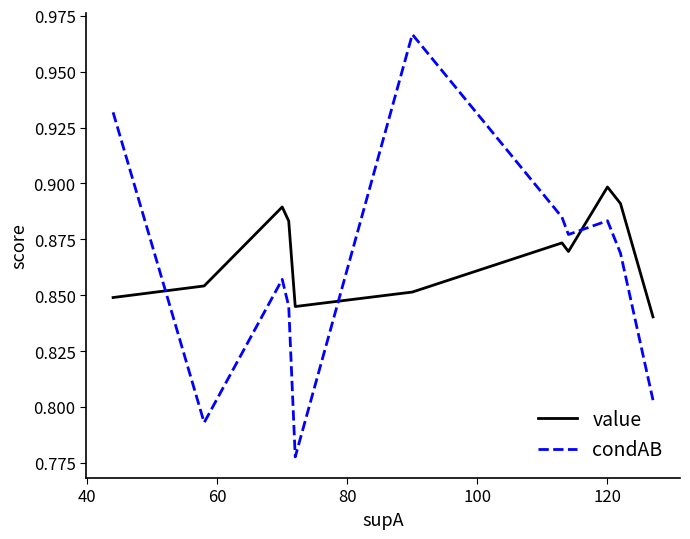

Reading left to right, list all the values displayed in this chart.

value: 0.8	0.8	0.9	0.9	0.9	0.9	0.8	0.9	0.9	0.9	0.9	0.9	0.9	0.8
condAB: 0.9	0.9	0.8	0.8	0.9	0.8	0.8	1.0	1.0	0.9	0.9	0.9	0.9	0.8